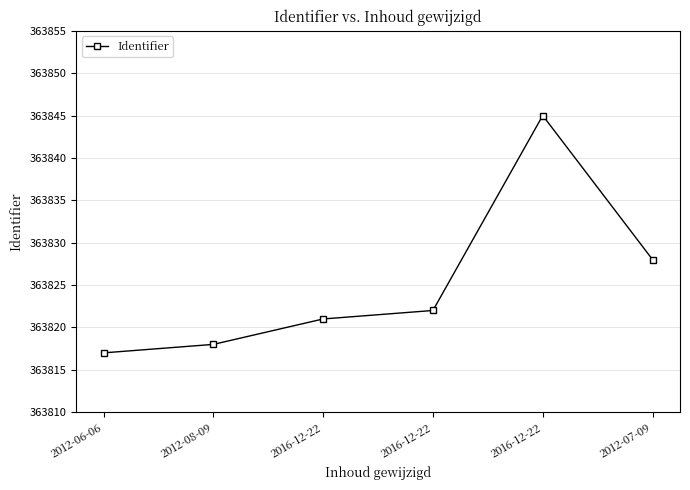

What is the change in value from 2016-12-22 to 2012-07-09?

-17